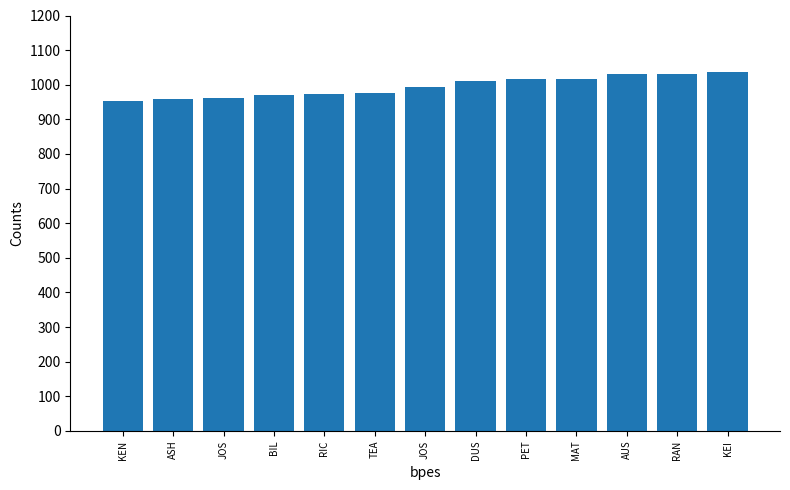

What is the sum of all values?

12929.3